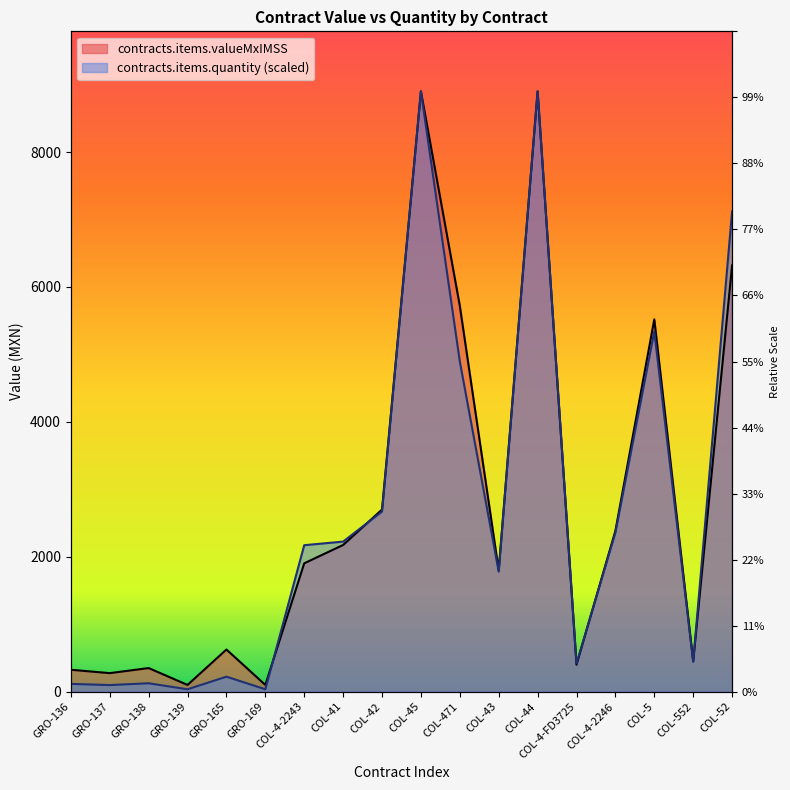

List the series in order of their overall mean, lowest first.

contracts.items.quantity, contracts.items.valueMxIMSS